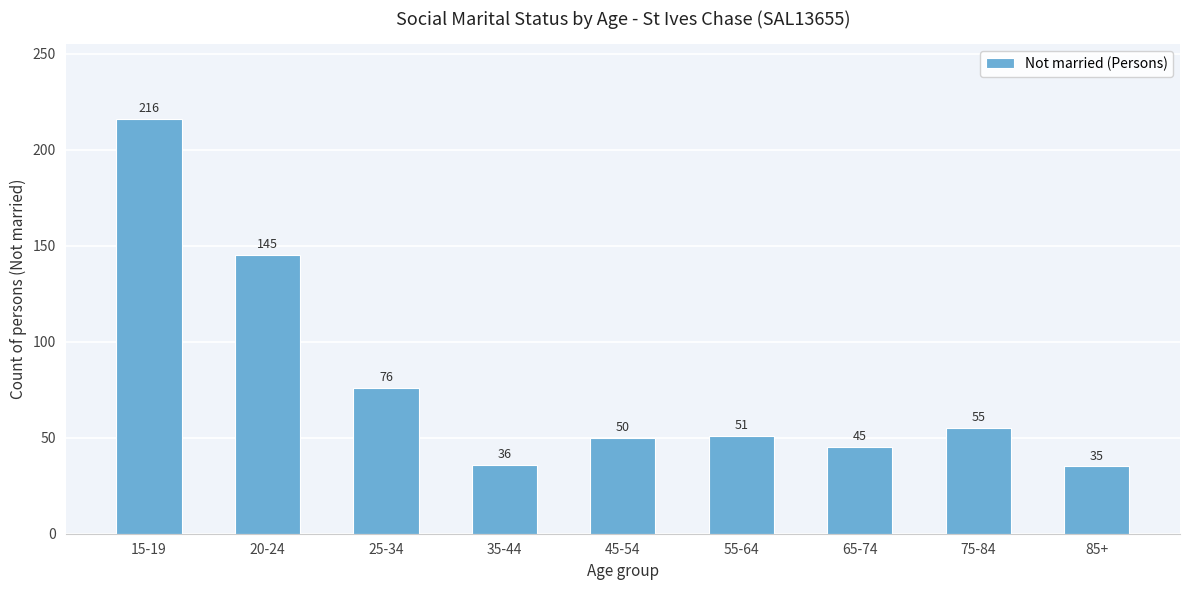

Reading right to left, list all the values displayed in this chart.

35	55	45	51	50	36	76	145	216